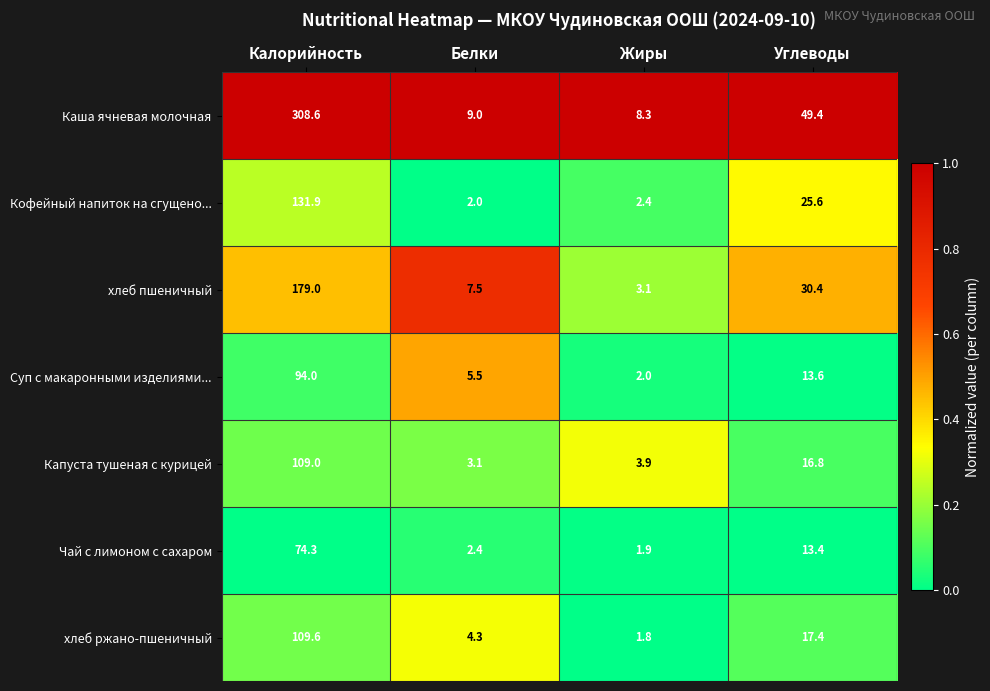

The Суп с макаронными изделиями... series shows 5.5 at Белки. True or false?

True